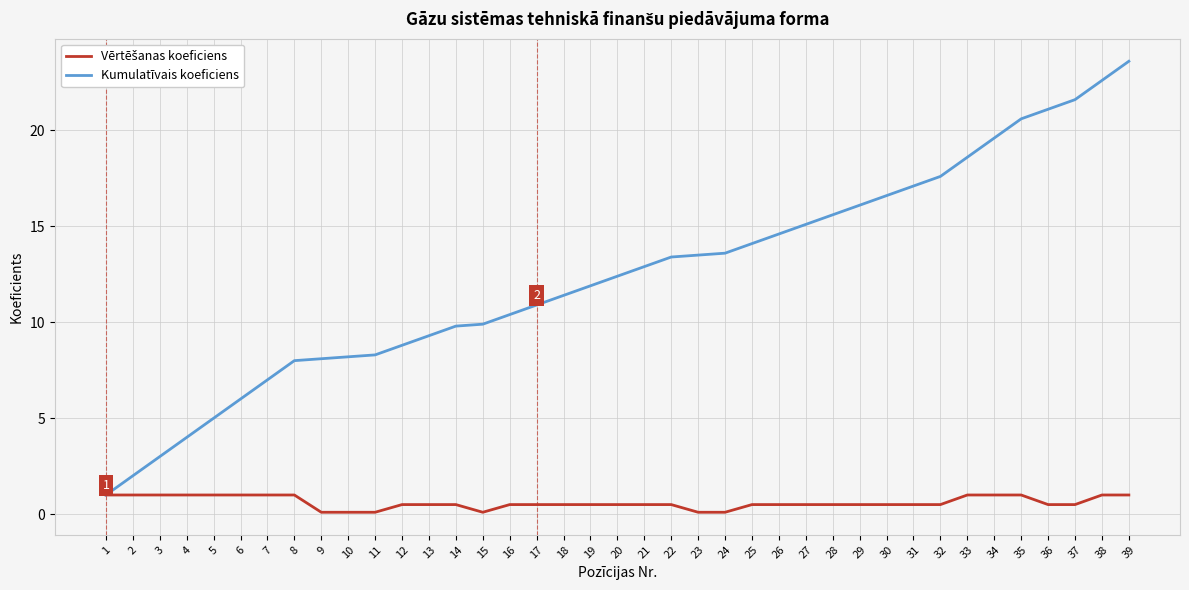

Which series changed the most between 19 and 27?

Kumulatīvais koeficiens